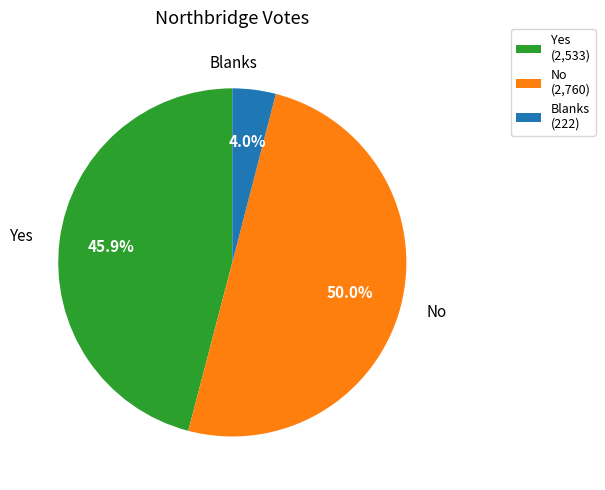

Combined, do No and Blanks account for over 50%?

Yes